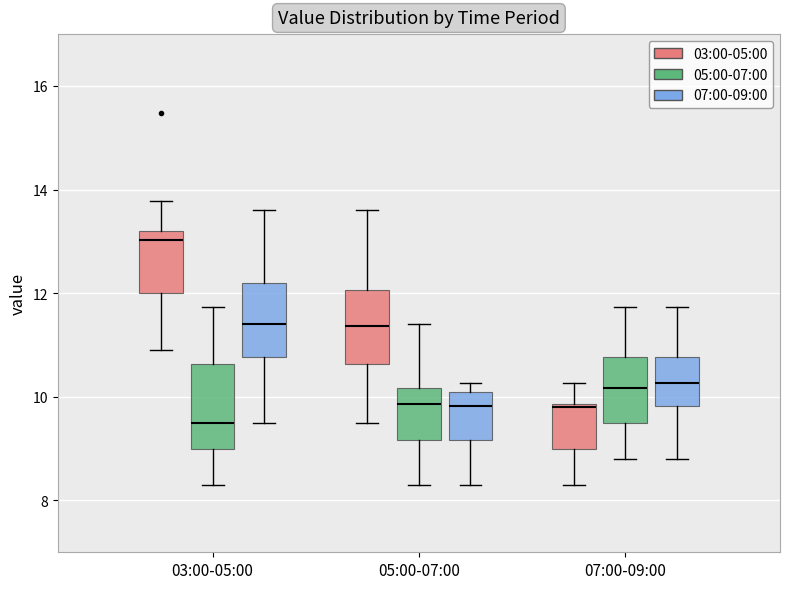

Which box has the lowest median line?

03:00-05:00 (05:00-07:00)